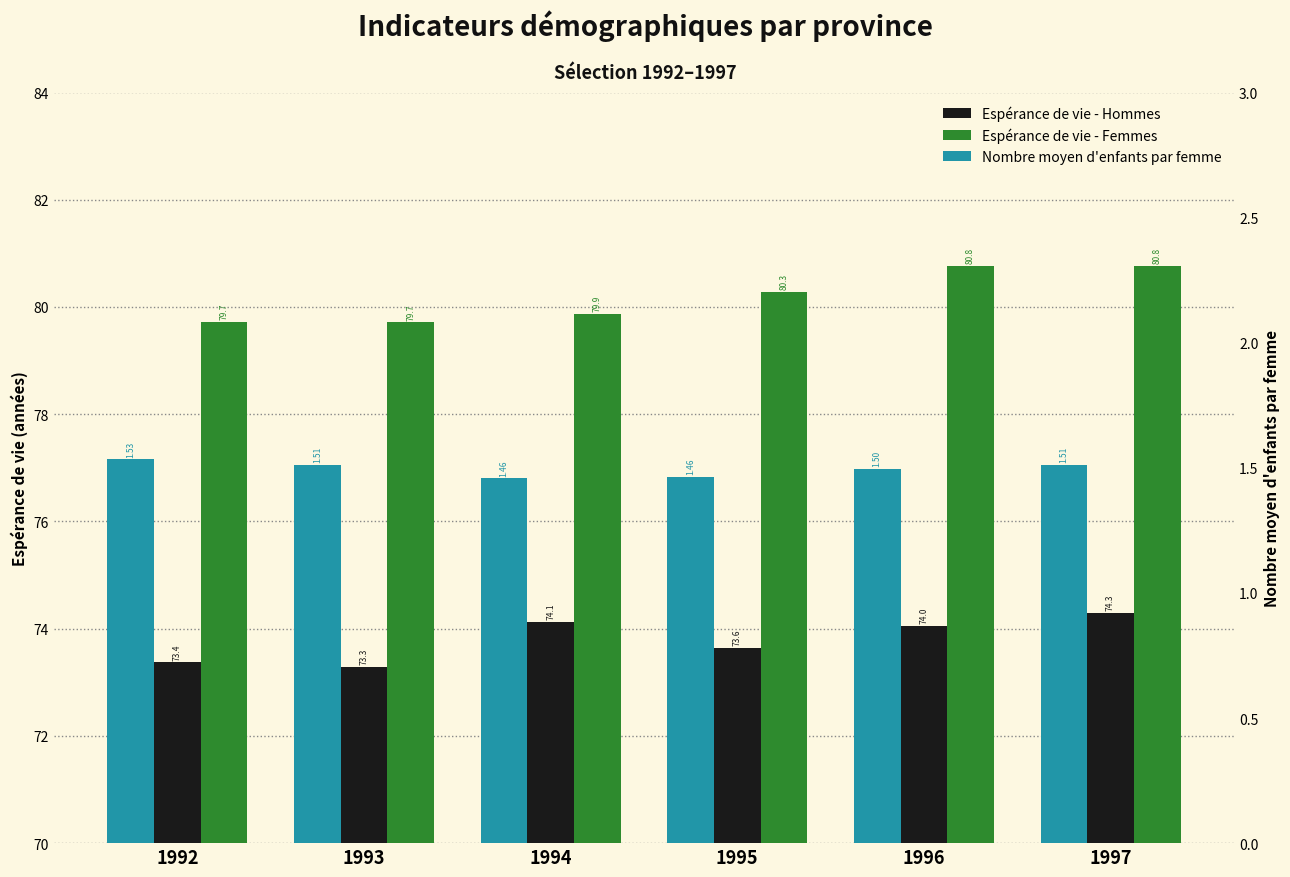

What is the maximum value for Nombre moyen d'enfants par femme?

1.5